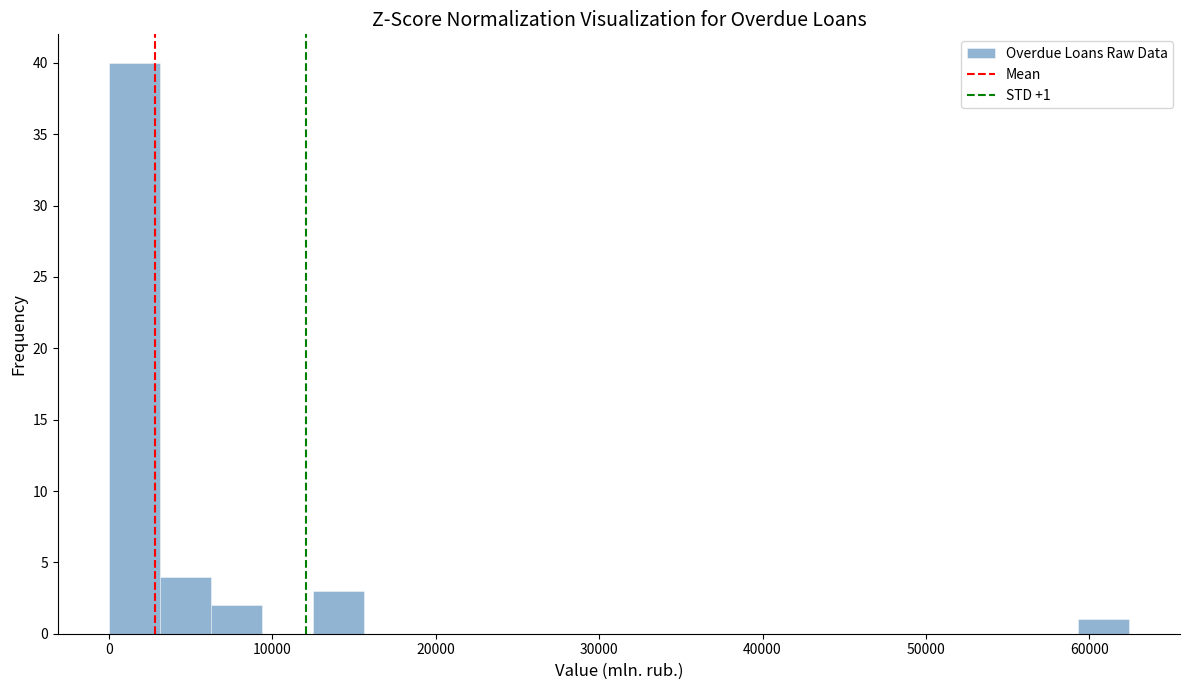

Read against the x-axis, roughly where is the centre of the tallest bar?

2000